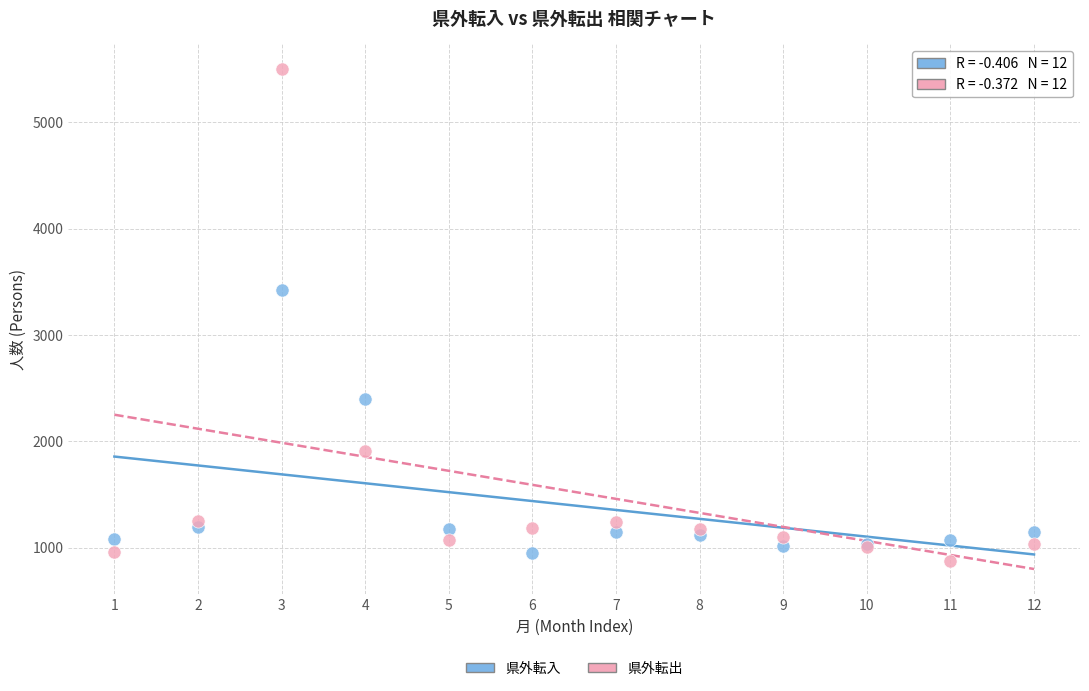

Which series has the largest Y range (max minus min)?

県外転出